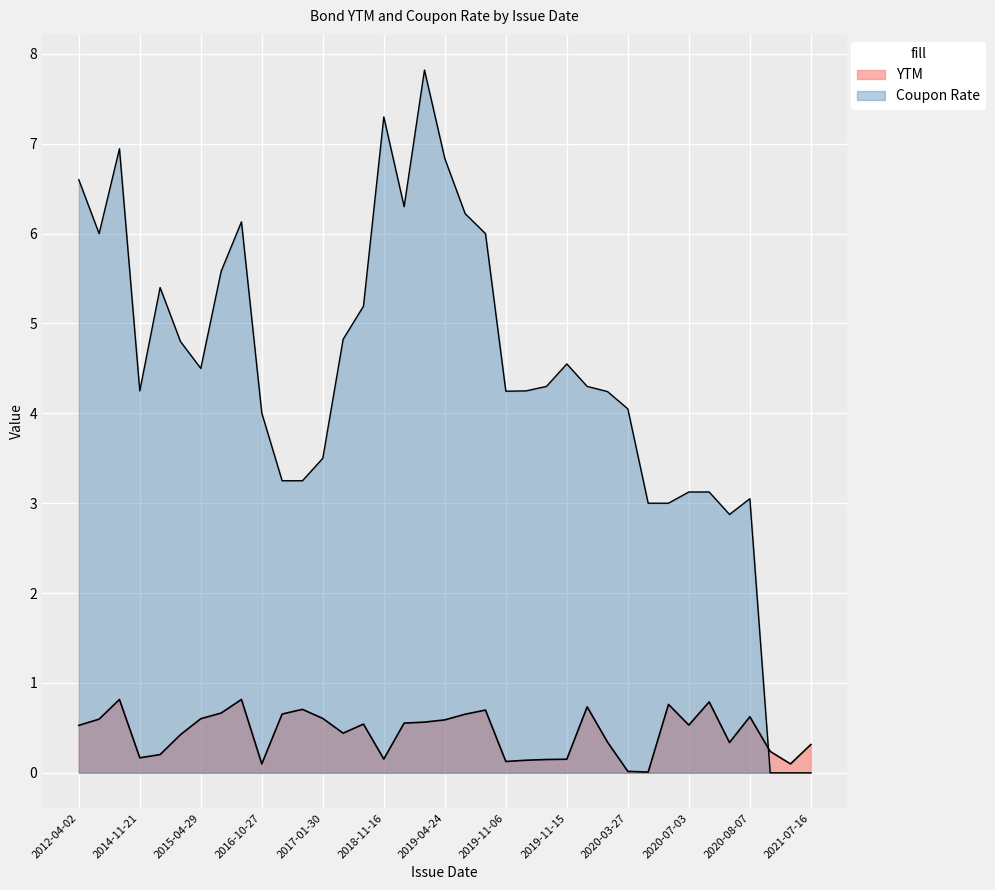

How many interior local peaks does the Coupon Rate series have?

7